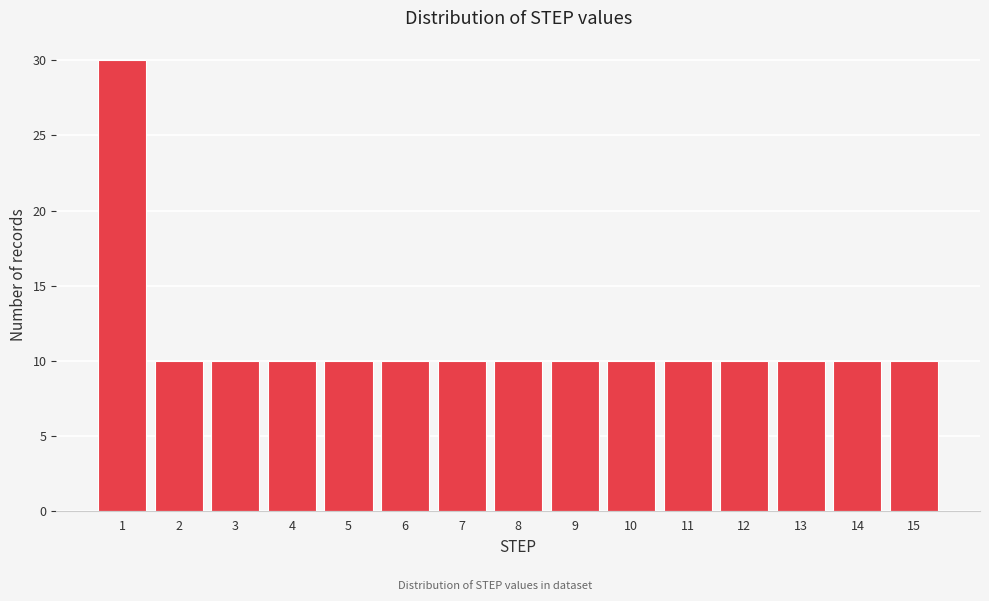

Reading left to right, transcribe this chart: for each bar, give the range it covers on the x-axis and its height. The values are not printed on the chart, so give them approximately, as read against the axis.

0.5 to 1.5: 30
1.5 to 2.5: 10
2.5 to 3.5: 10
3.5 to 4.5: 10
4.5 to 5.5: 10
5.5 to 6.5: 10
6.5 to 7.5: 10
7.5 to 8.5: 10
8.5 to 9.5: 10
9.5 to 10.5: 10
10.5 to 11.5: 10
11.5 to 12.5: 10
12.5 to 13.5: 10
13.5 to 14.5: 10
14.5 to 15.5: 10